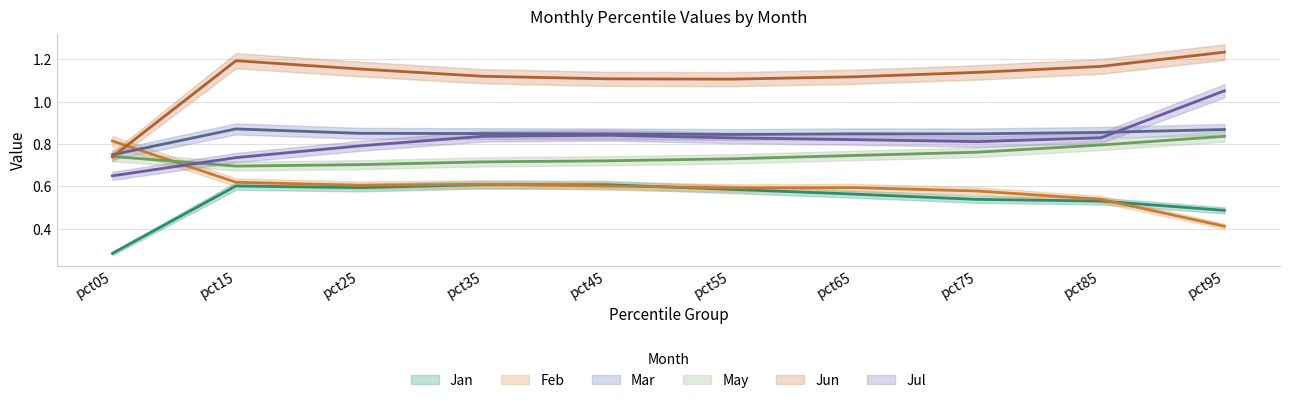

What are all the series names shown in the legend?

Jan, Feb, Mar, May, Jun, Jul